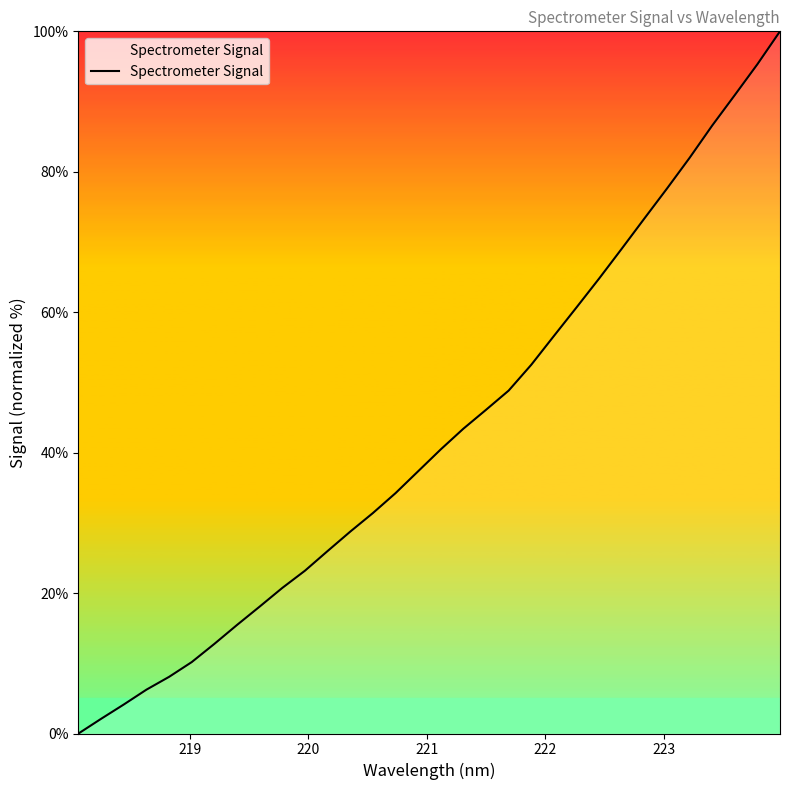

What is the average value?

42.7